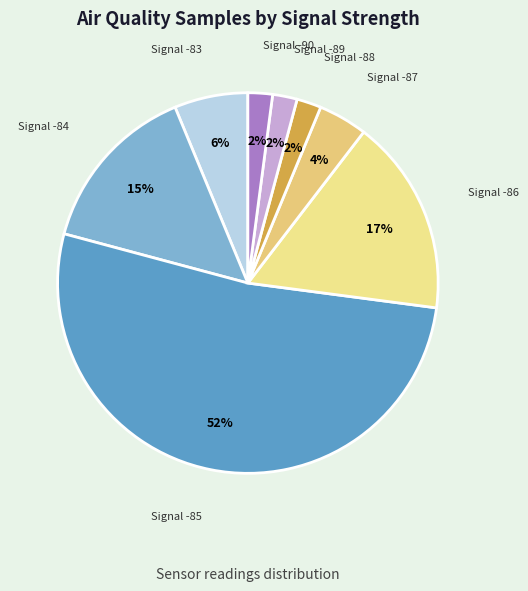

Count the number of slices in the pie.

8